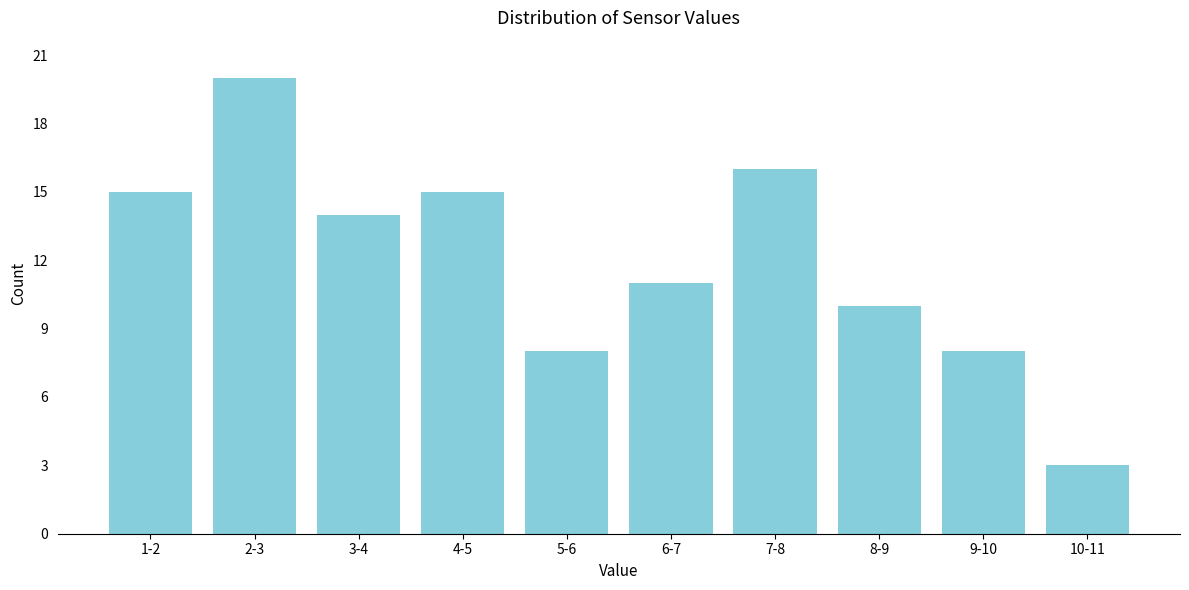

Reading left to right, extract all data points from this chart.

1-2=15	2-3=20	3-4=14	4-5=15	5-6=8	6-7=11	7-8=16	8-9=10	9-10=8	10-11=3